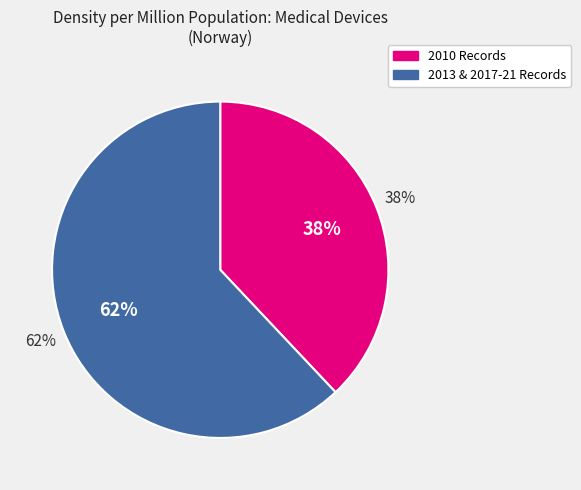

To the nearest percent, what is the difference between the largest and smallest slice percentages?

24%